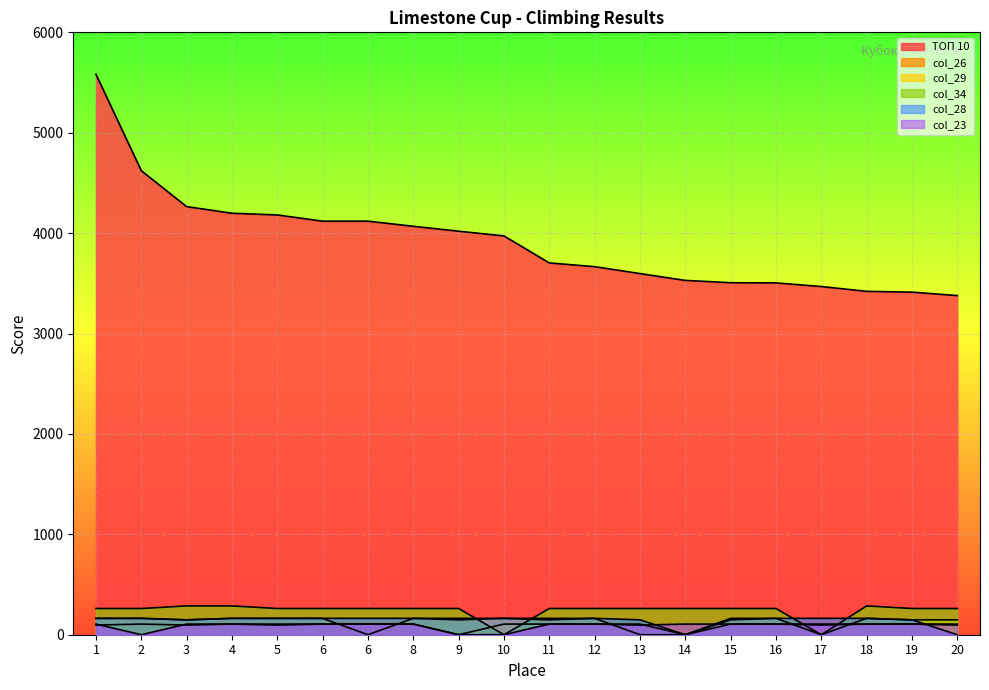

At which label does col_23 reach its minimum?

2